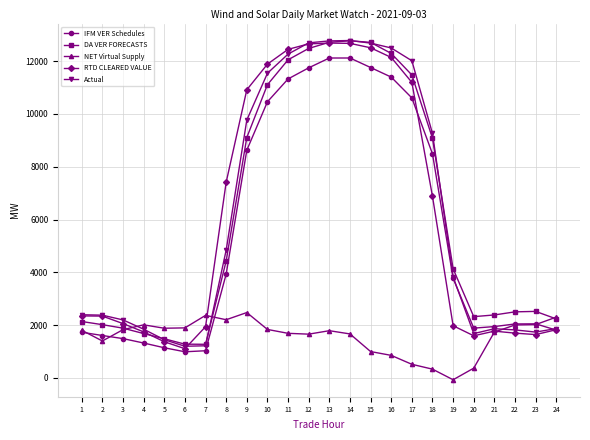

What is the value of the NET Virtual Supply point at the 6th from the left?

1896.1